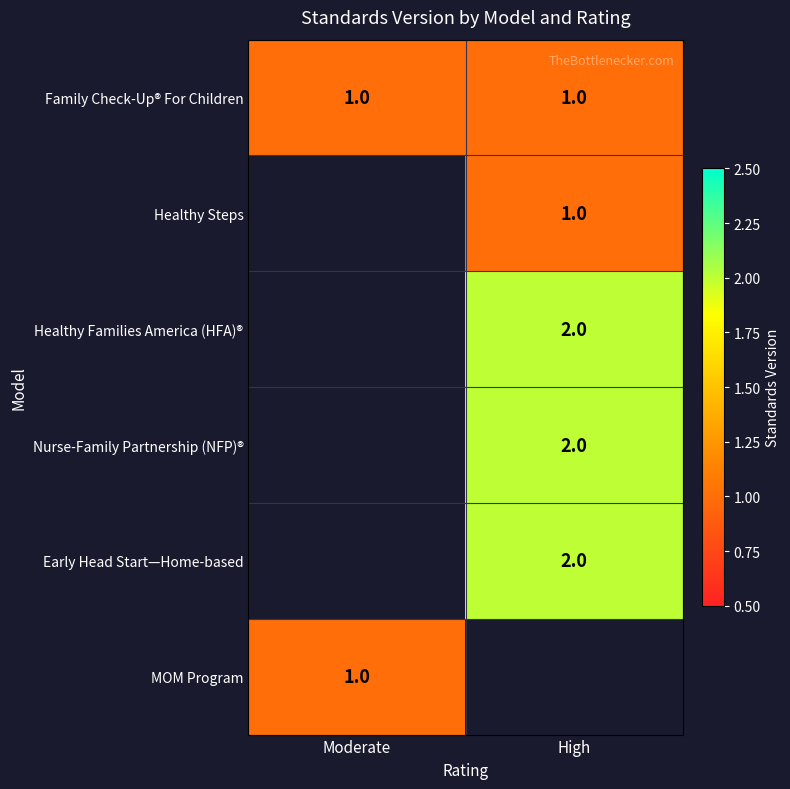

The value of Healthy Steps at High is 1. True or false?

True